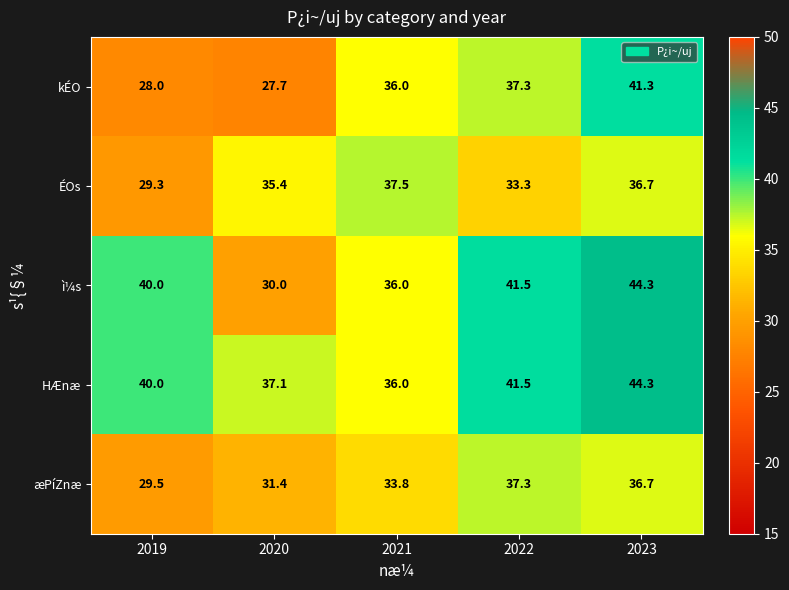

Which series has the largest total across all categories?

HÆnæ